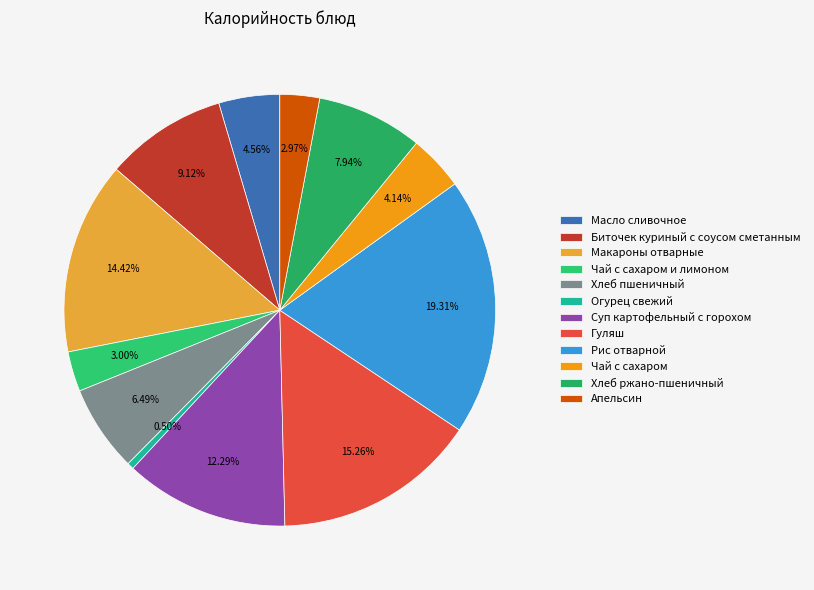

What is the change in value from Гуляш to Хлеб ржано-пшеничный?

-106.0